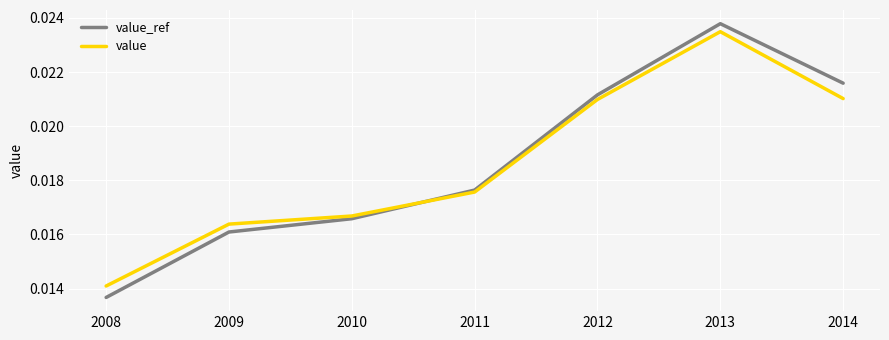

At which category does value reach its first local peak?

2013